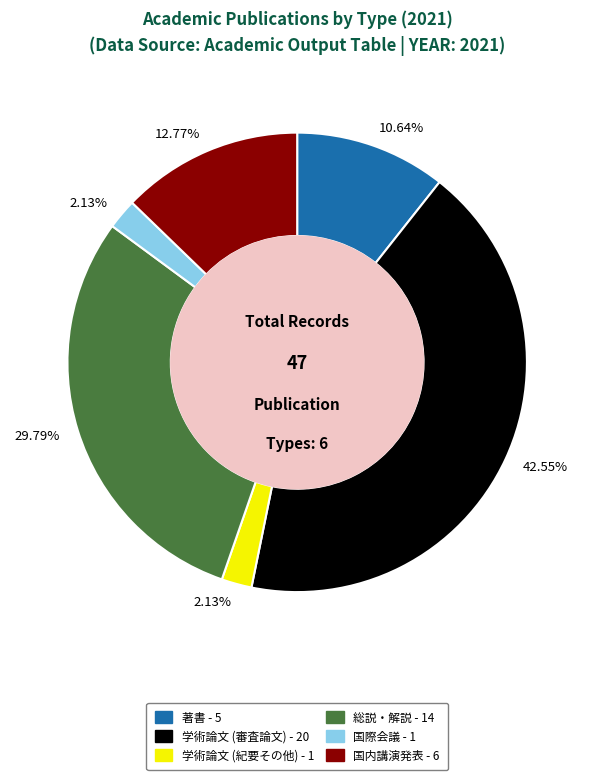

Which category has the biggest portion of the pie?

学術論文 (審査論文)